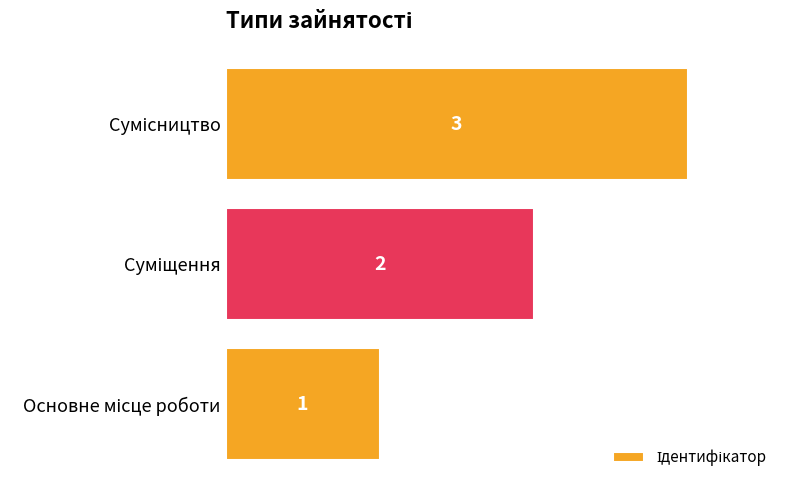

What is the greatest value displayed?

3